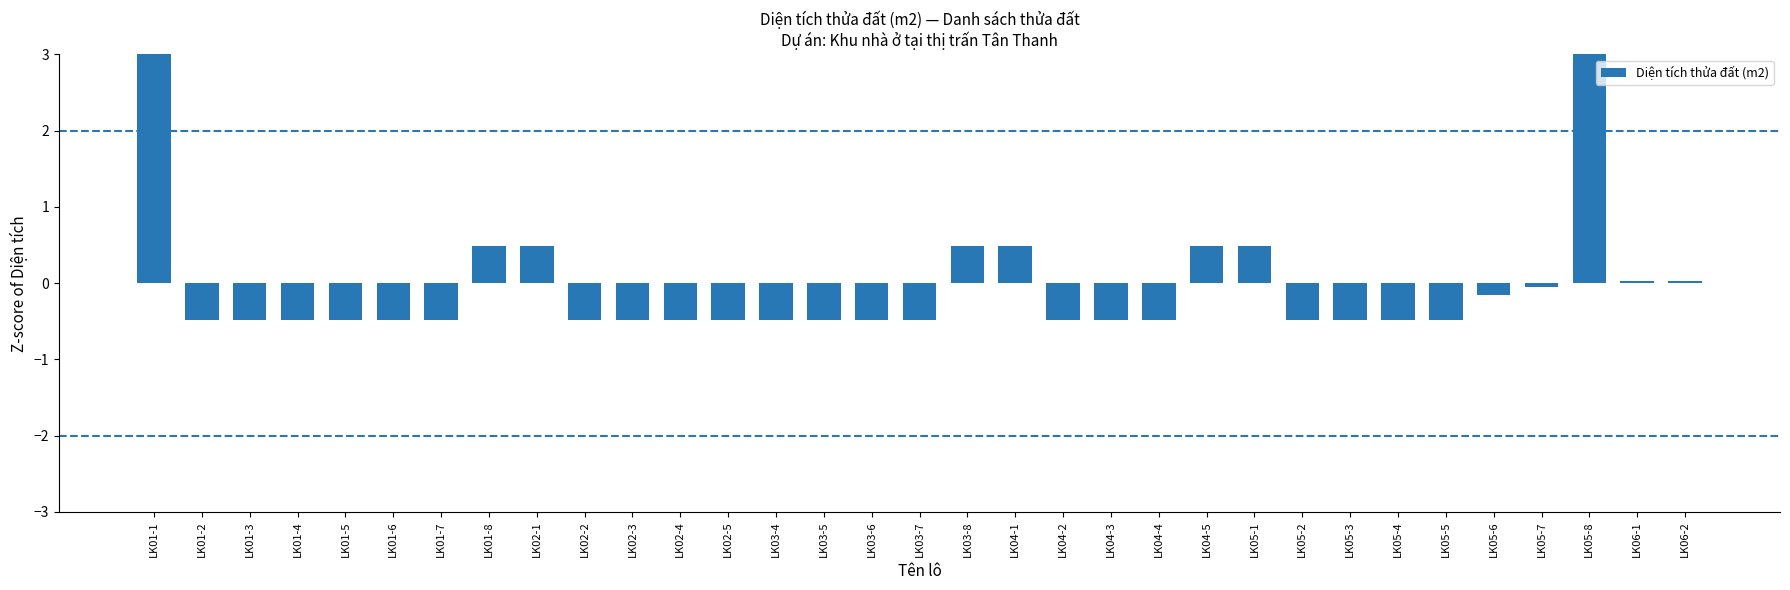

Are the bars grouped side by side (vs. stacked)?

No